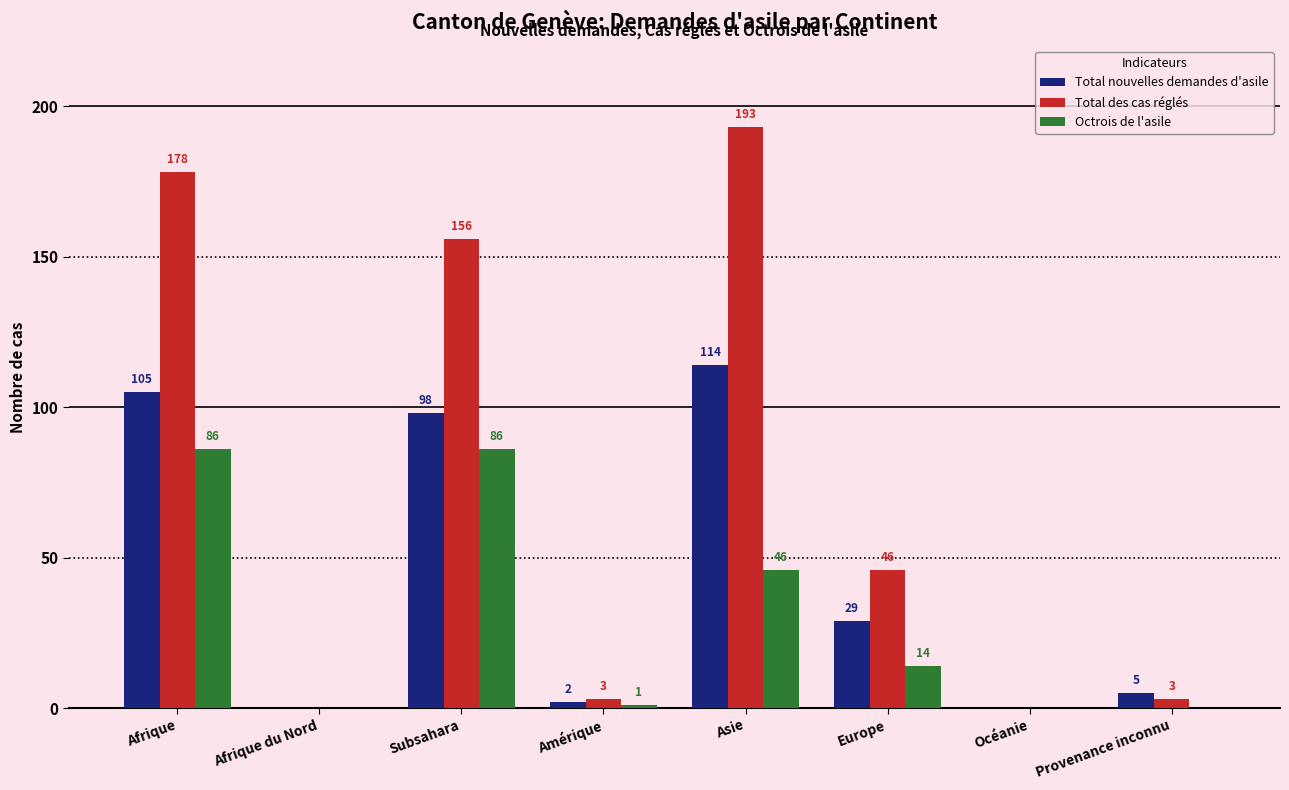

Is the value of Octrois de l'asile at Asie greater than the value of Total nouvelles demandes d'asile at Océanie?

Yes